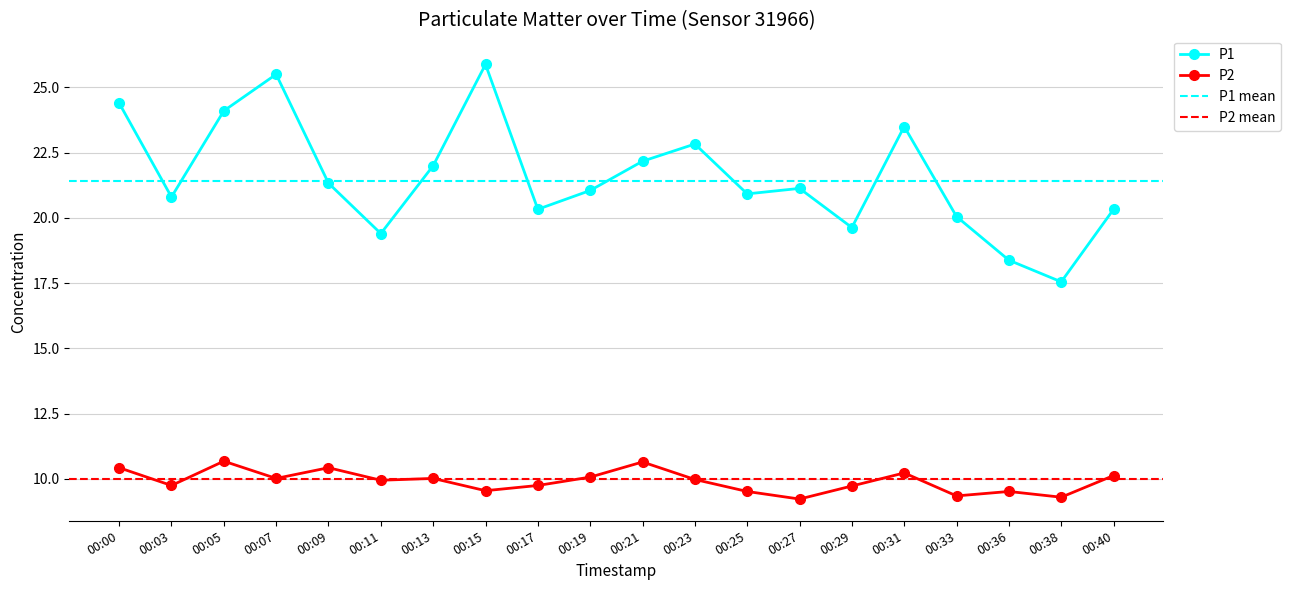

Read the P1 value at 00:03.

20.8